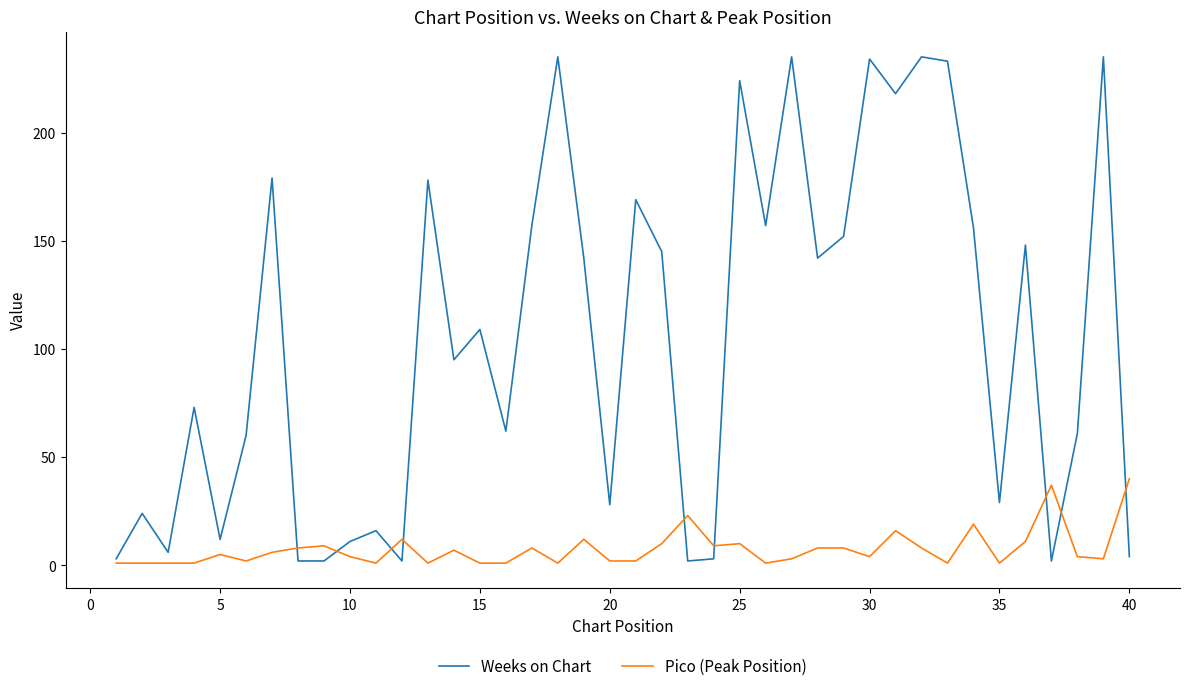

What is the average value of the Pico (Peak Position) series?

8